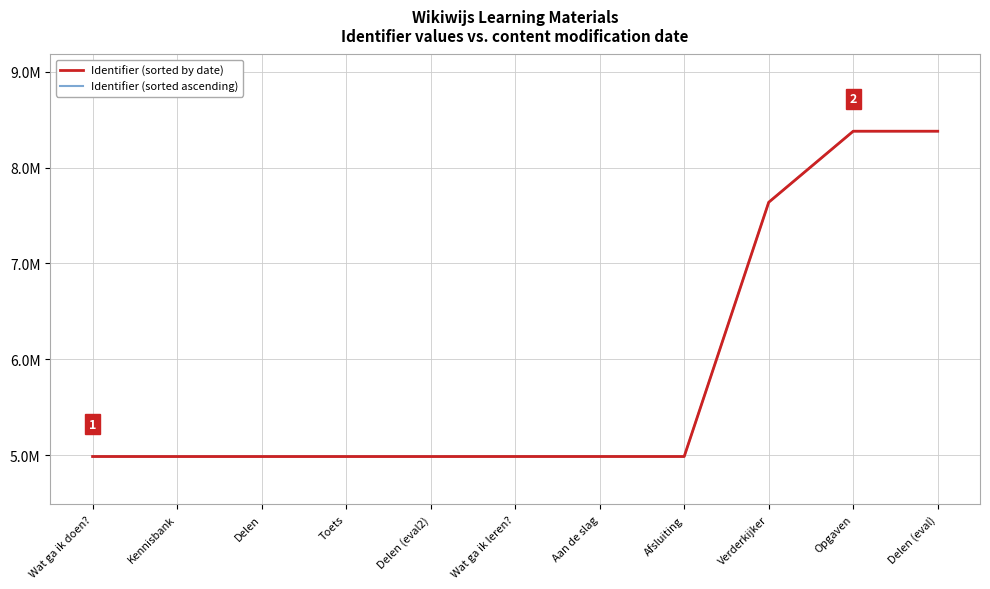

Reading left to right, list all the values displayed in this chart.

Identifier (sorted by date): Wat ga ik doen?=4986727	Kennisbank=4986475	Delen=4986474	Toets=4986496	Delen (eval2)=4986498	Wat ga ik leren?=4986722	Aan de slag=4986750	Afsluiting=4986757	Verderkijker=7637514	Opgaven=8378407	Delen (eval)=8378409
Identifier (sorted ascending): Wat ga ik doen?=4986474	Kennisbank=4986475	Delen=4986496	Toets=4986498	Delen (eval2)=4986722	Wat ga ik leren?=4986727	Aan de slag=4986750	Afsluiting=4986757	Verderkijker=7637514	Opgaven=8378407	Delen (eval)=8378409